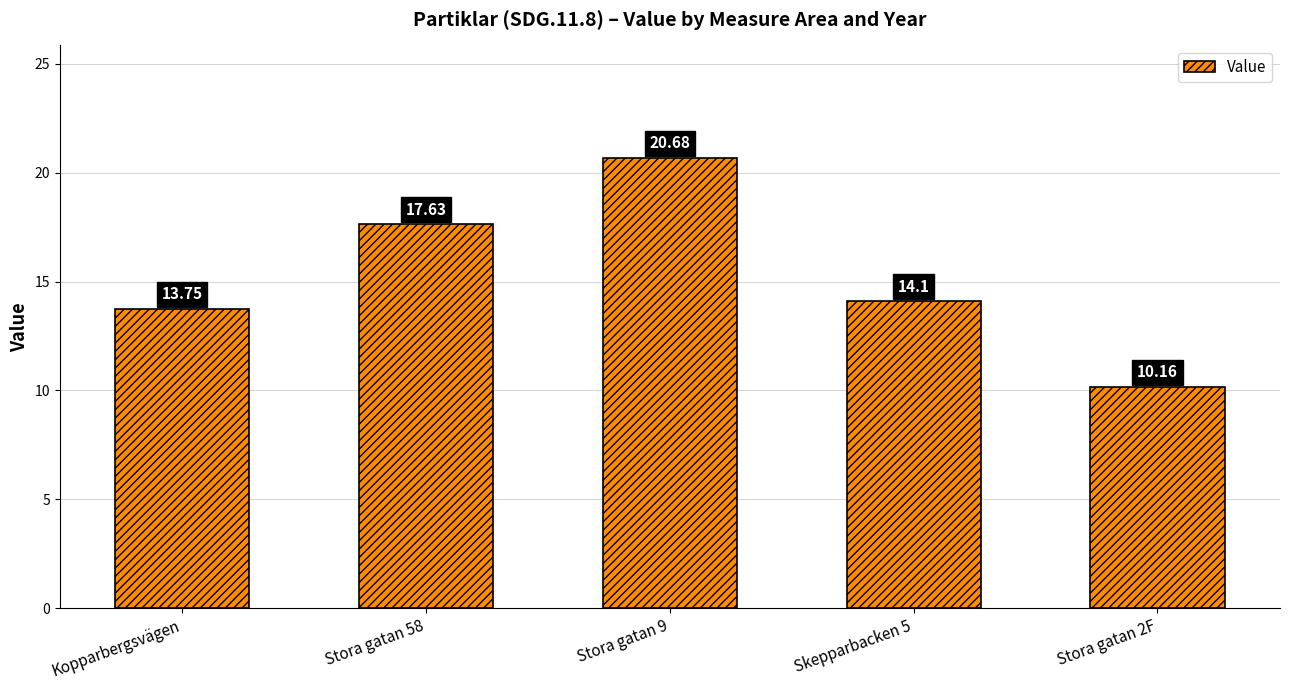

The value at Skepparbacken 5 is 25.3. True or false?

False